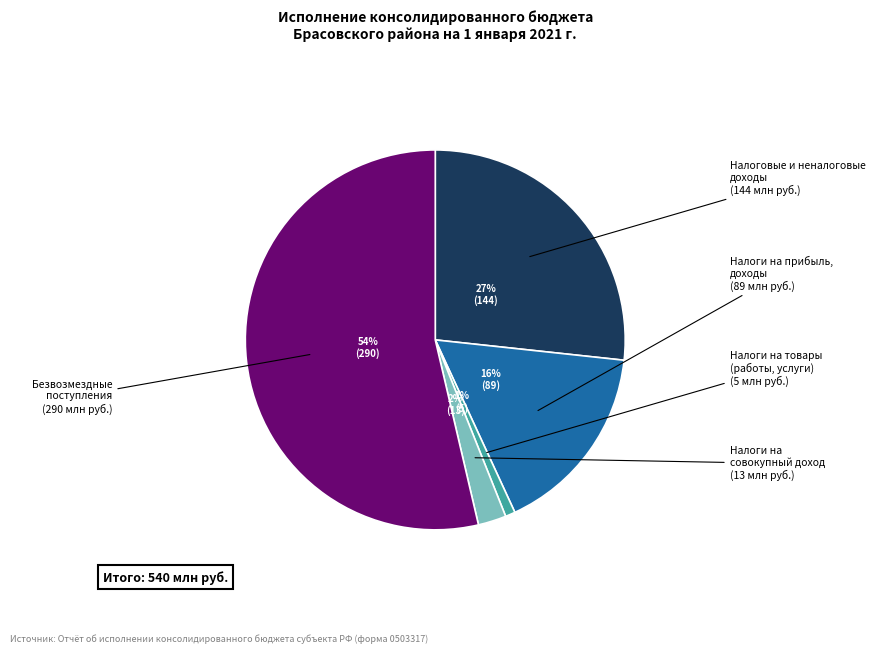

Is there a majority slice in this chart?

Yes